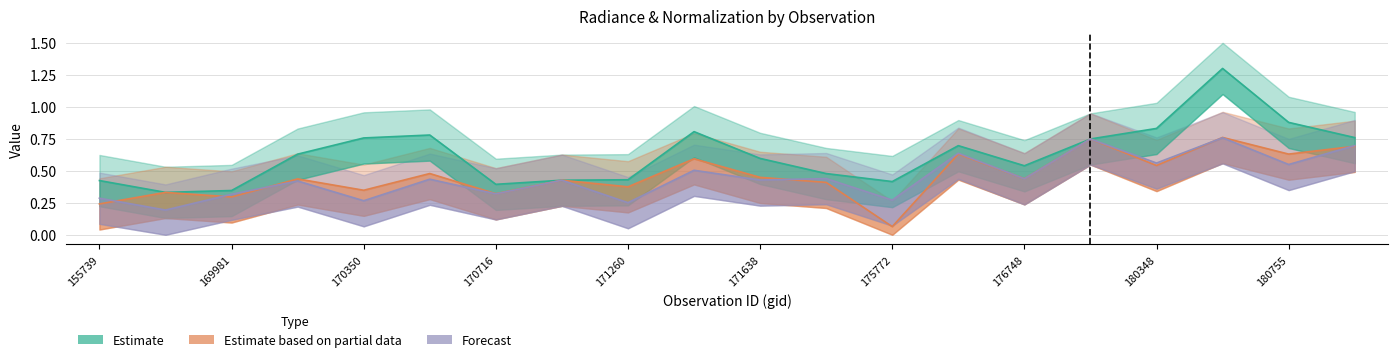

True or false: Estimate has more than 2 points higher than both neighbors.

True